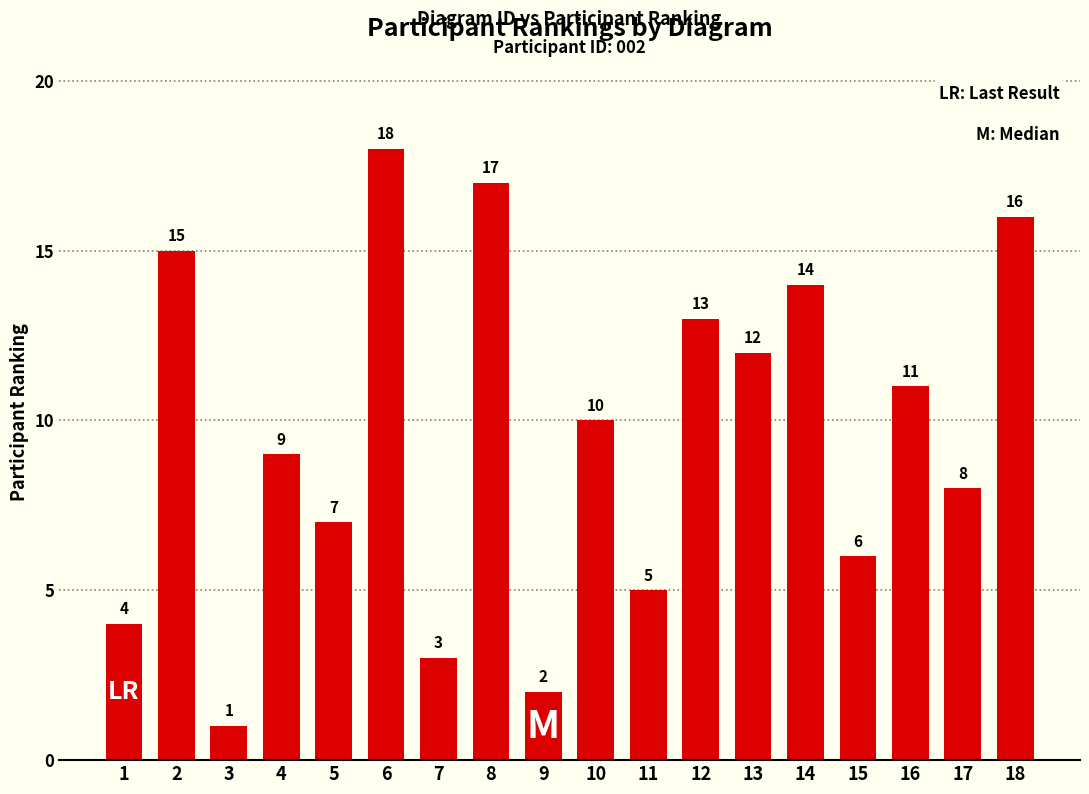

Where is the data nearest to the value 9?

4